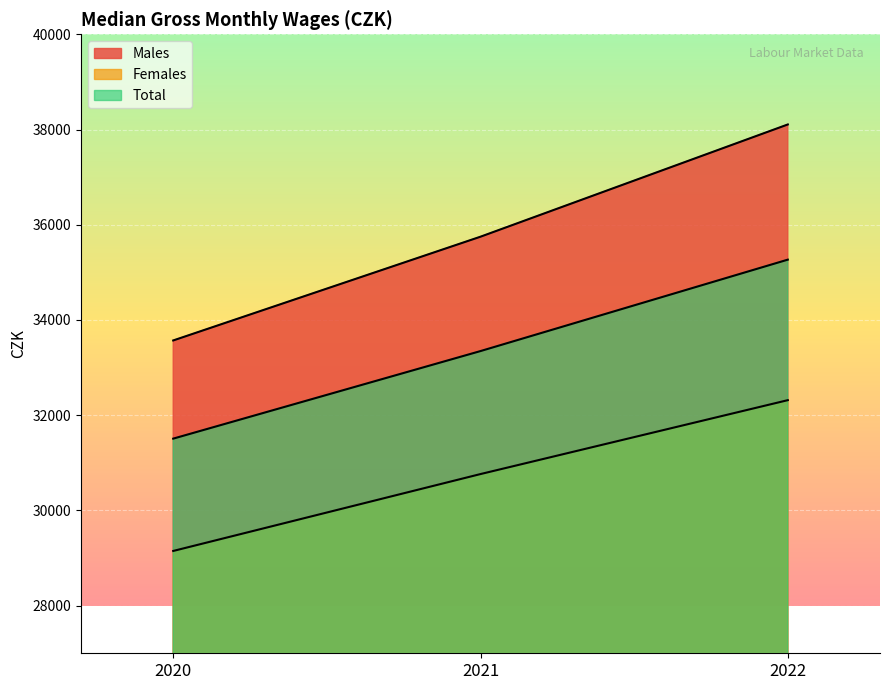

How many lines are shown in the chart?

3